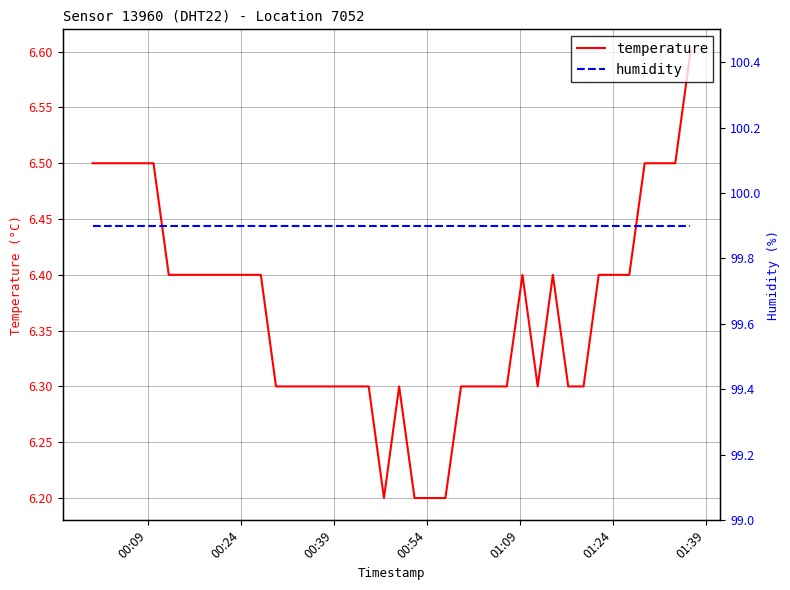

True or false: humidity and temperature intersect in this chart.

False